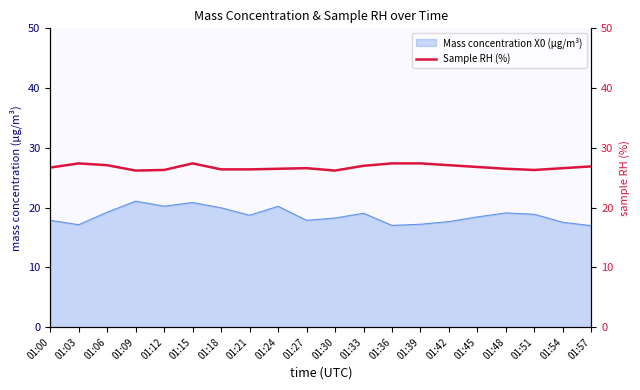

The value of Mass concentration X0 (μg/m³) at 01:36 is 17.0. True or false?

True